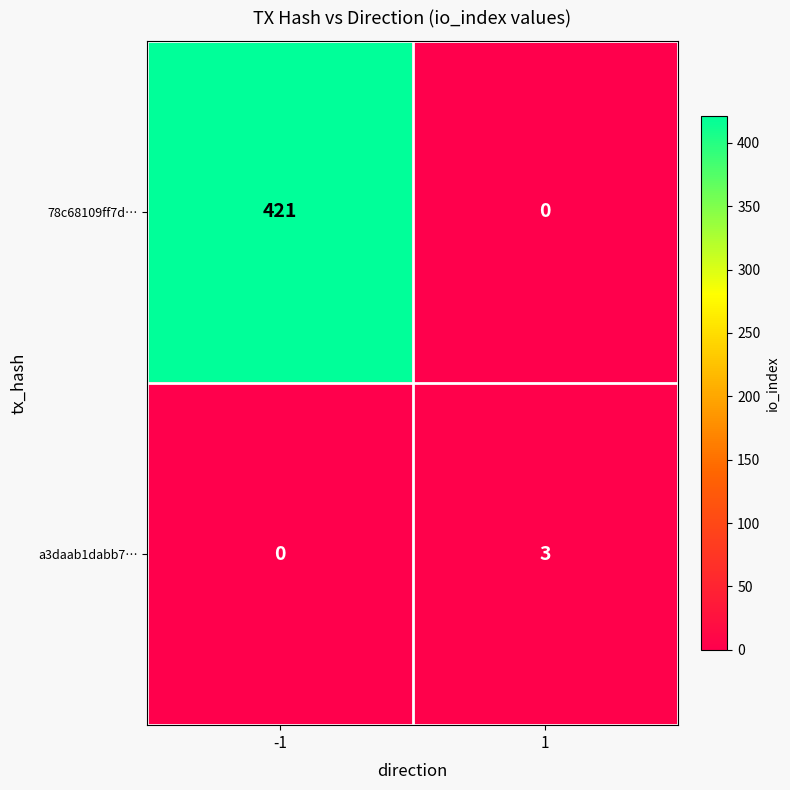

What is the maximum value shown in the chart?

421